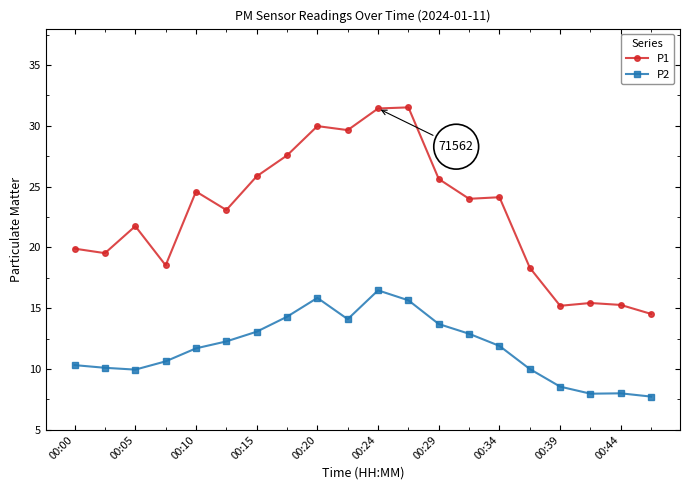

What is the average value of the P2 series?

11.8